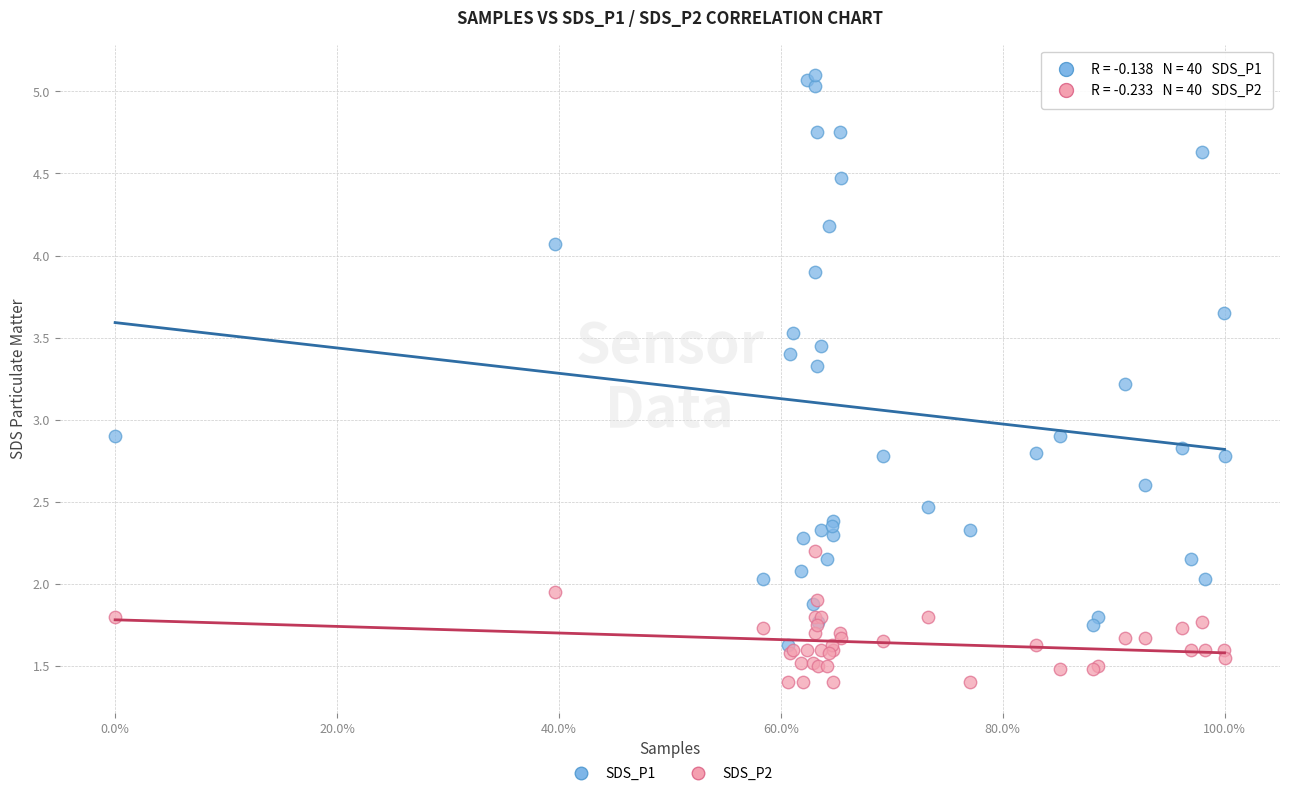

Which series reaches the minimum Y coordinate?

SDS_P2